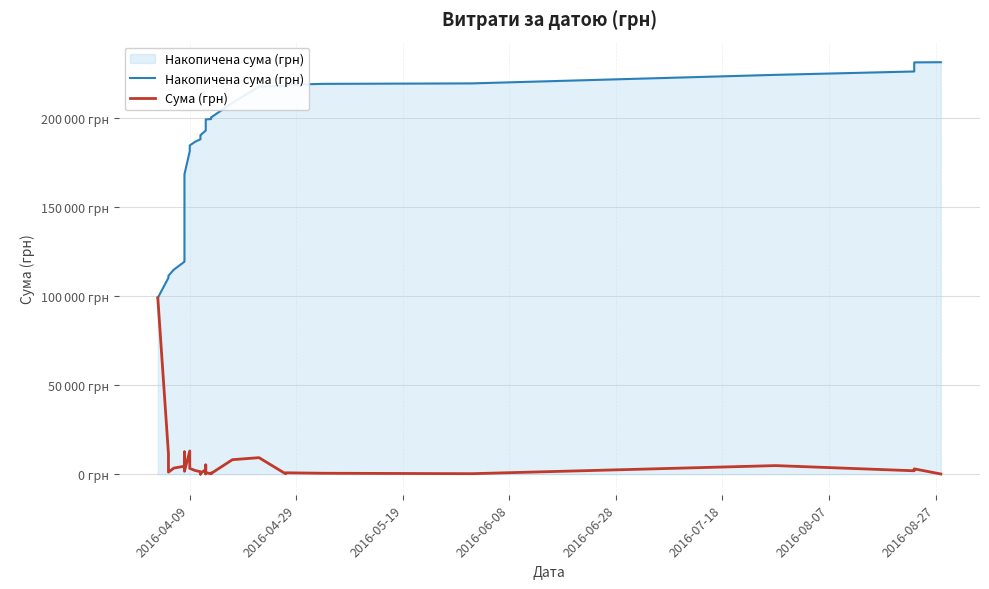

Rank the series by their average value, from lowest to highest.

Сума (грн), Накопичена сума (грн)